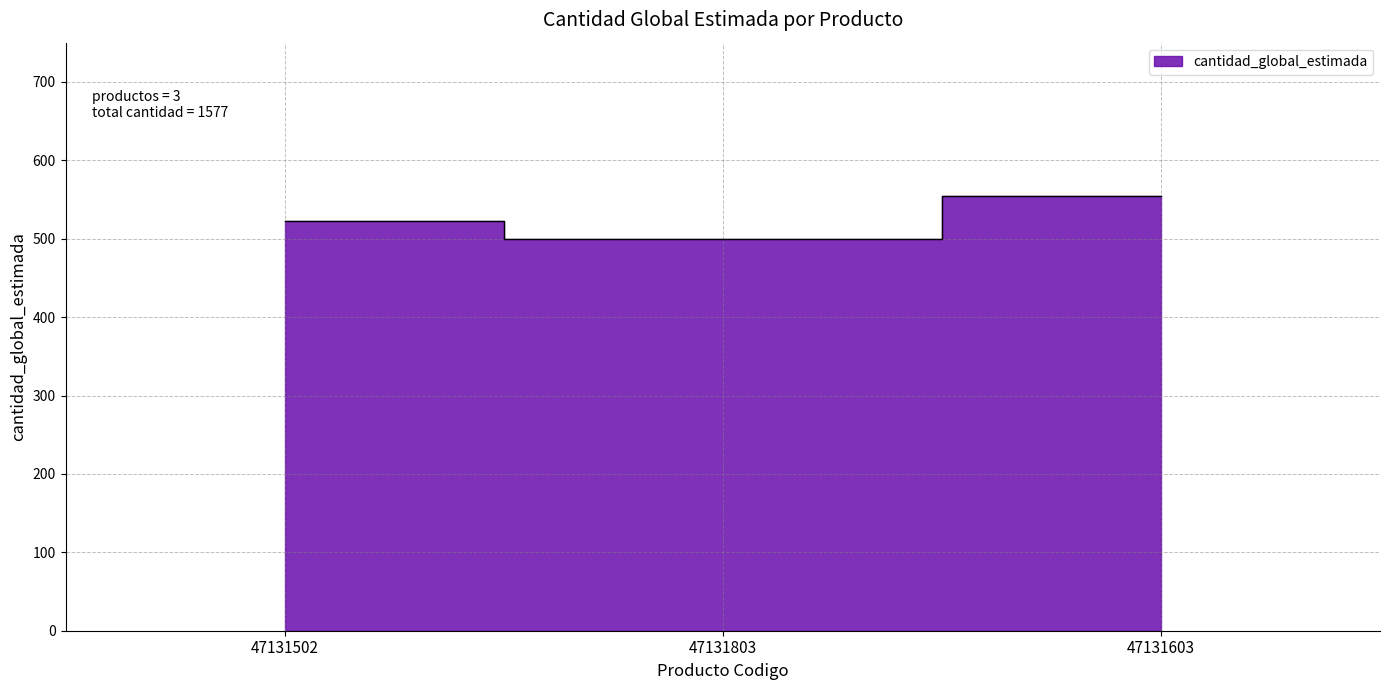

Does the chart have visible grid lines?

Yes